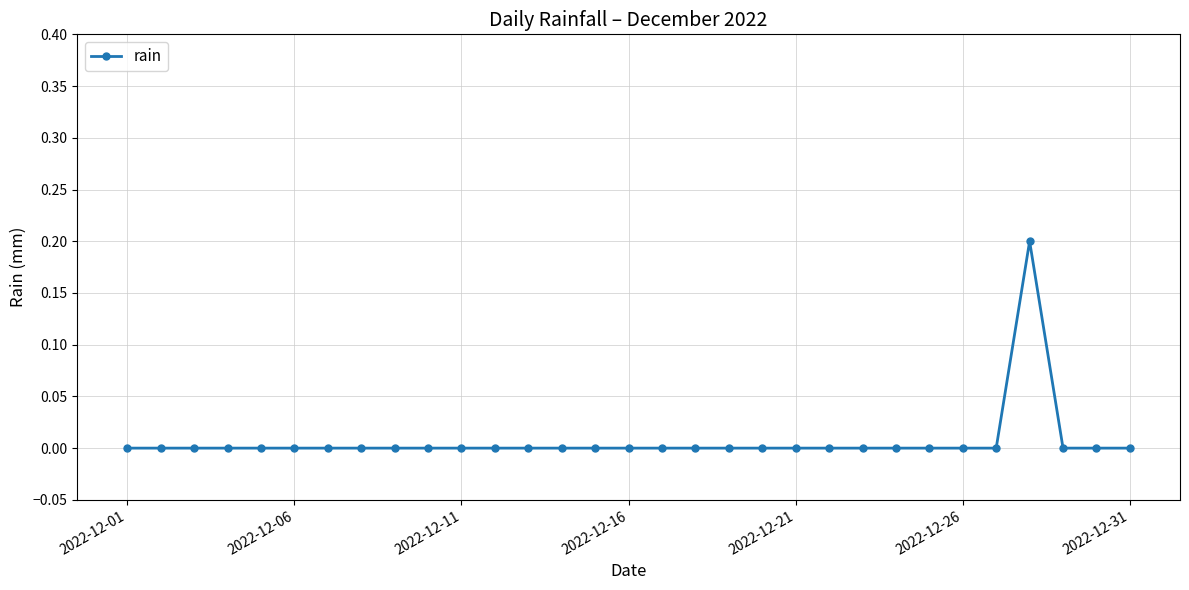

How many distinct data groups are displayed?

1